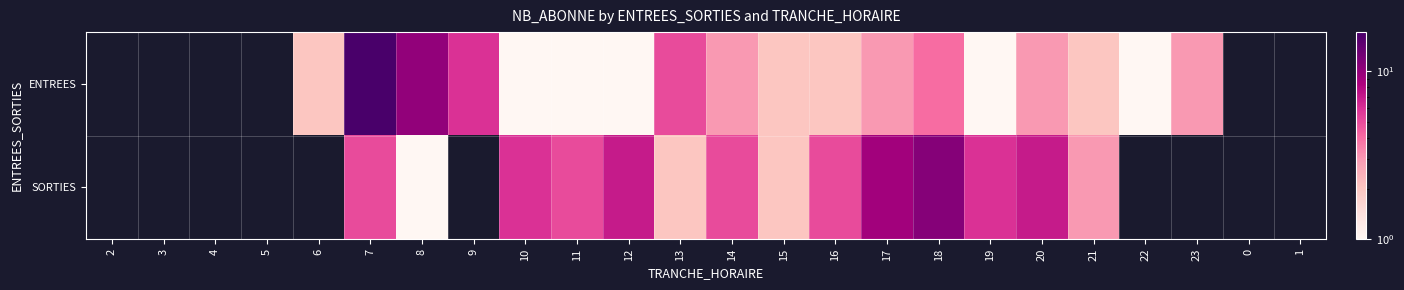

Count the number of categories in the chart.

24